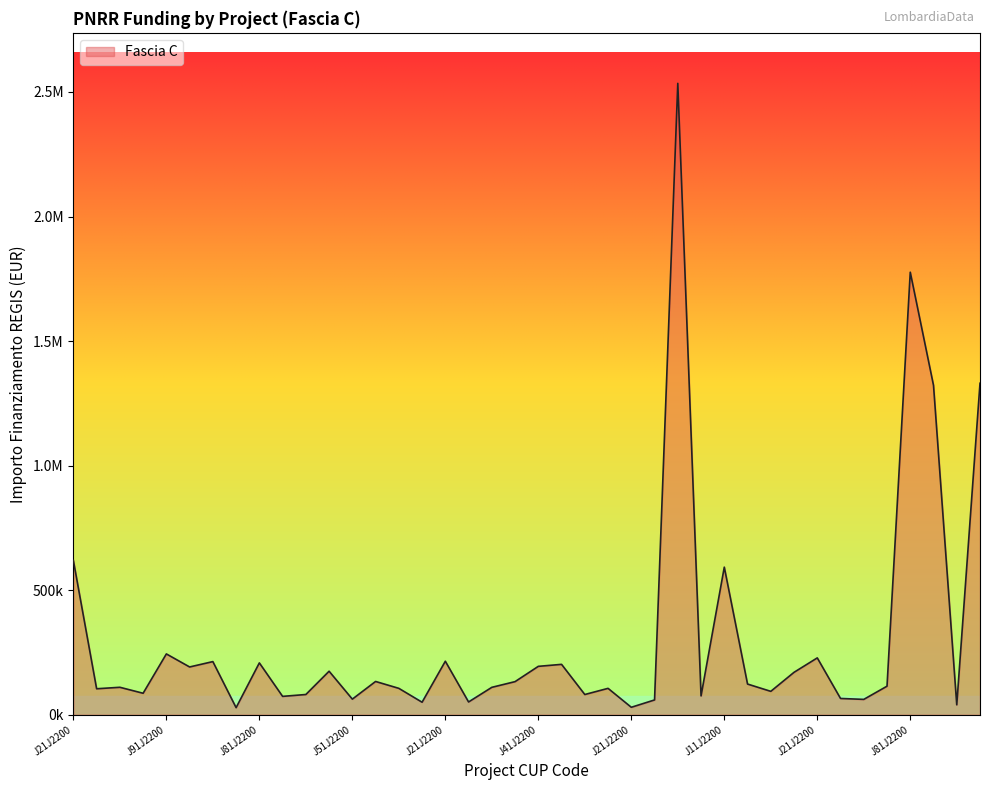

Does the chart display data point markers on the line(s)?

No